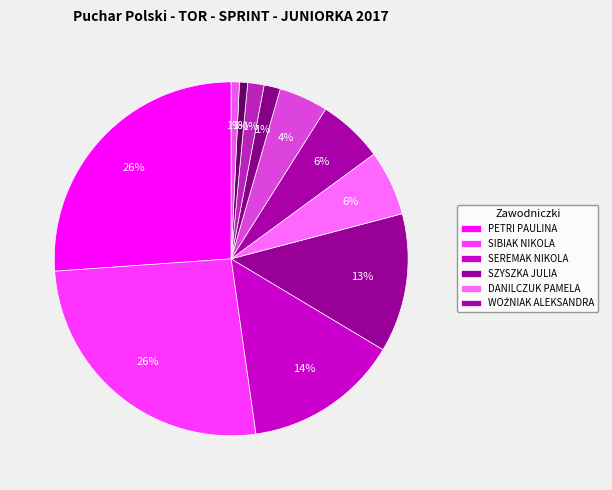

How many segments does this pie chart have?

11